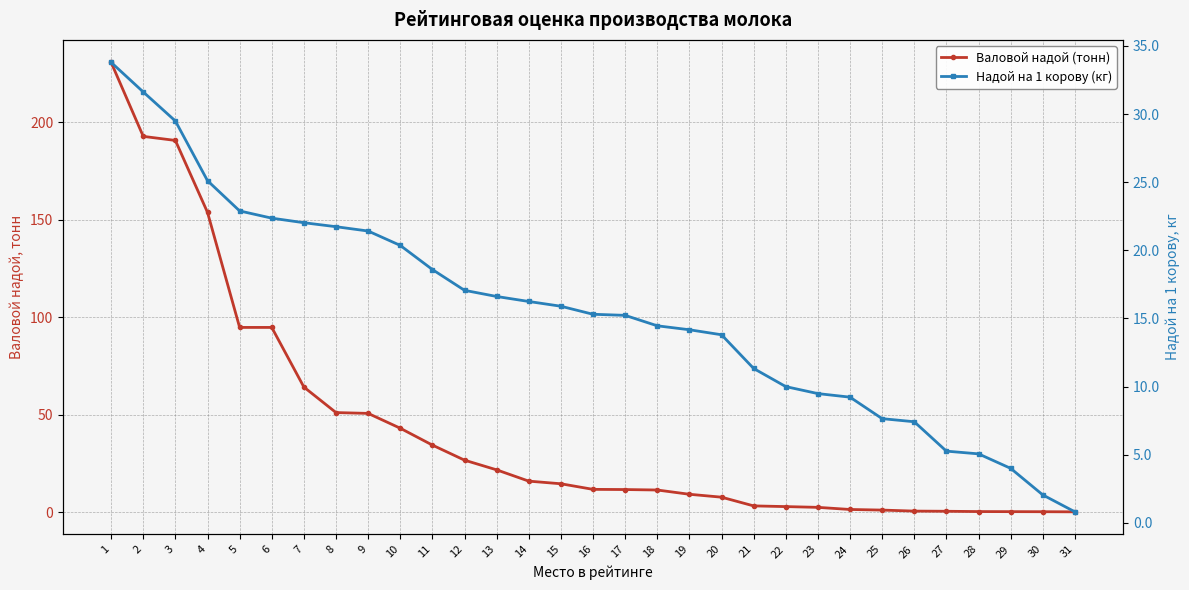

The Валовой надой (тонн) series shows 0.8 at 26. True or false?

False